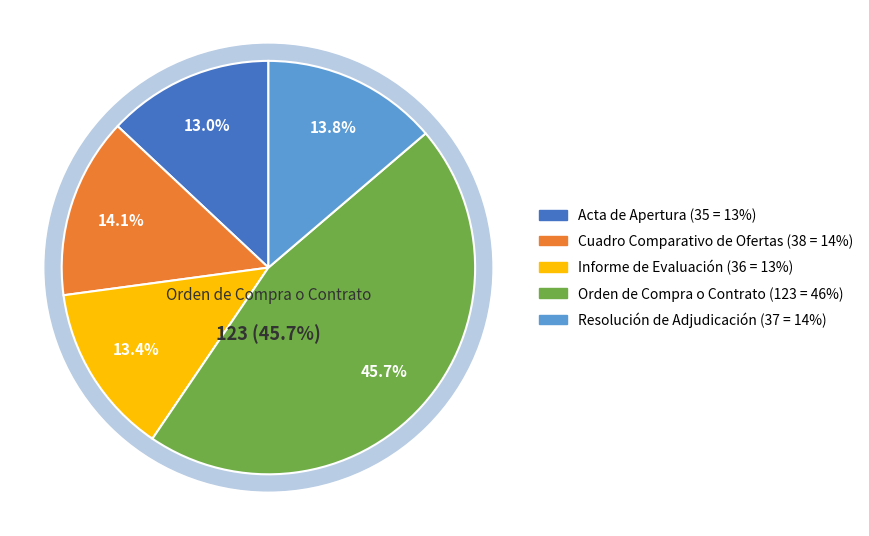

Is there a majority slice in this chart?

No